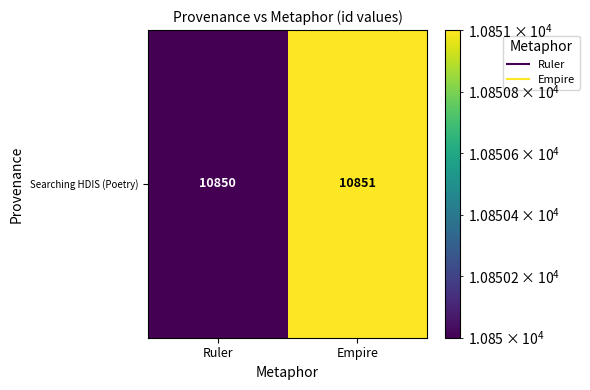

What is the smallest value displayed?

10850